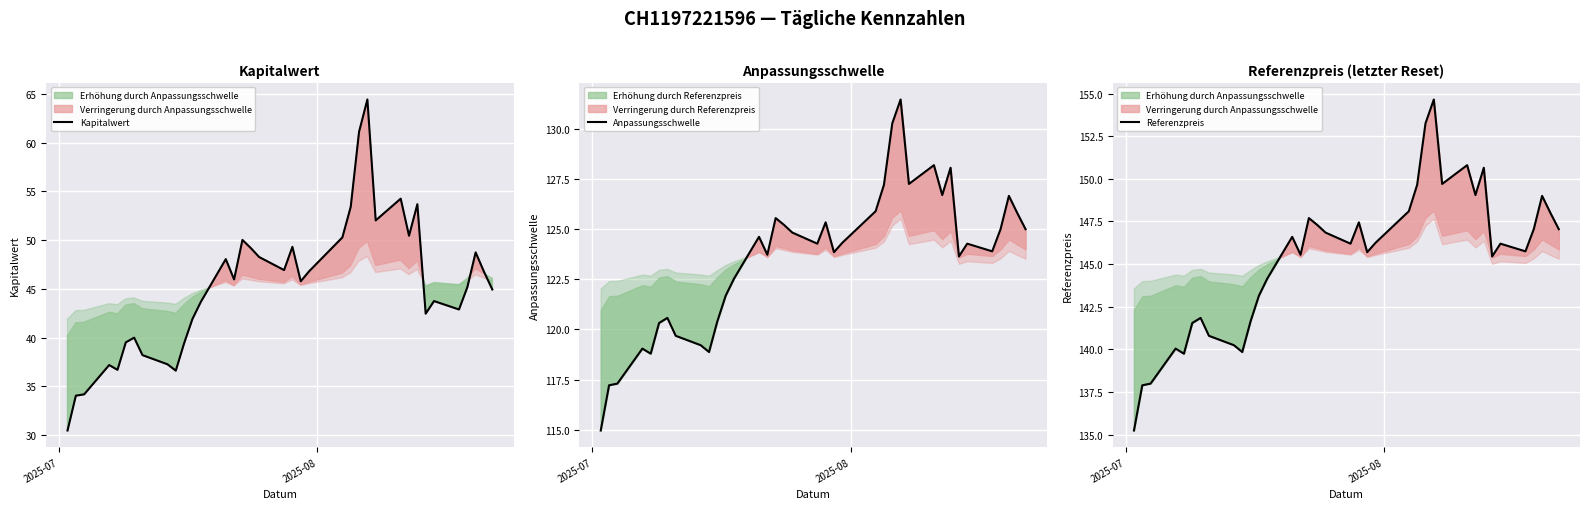

Which series has the largest range (max minus min)?

Kapitalwert